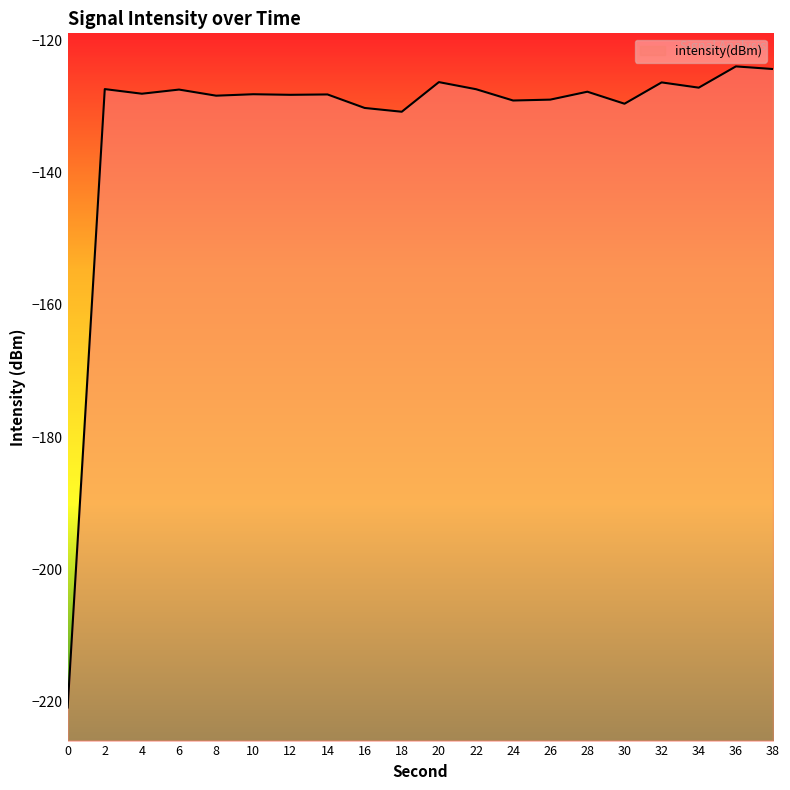

List the labels in order of value, smallest first.

0, 18, 16, 30, 24, 26, 8, 12, 14, 10, 4, 28, 6, 22, 2, 34, 32, 20, 38, 36